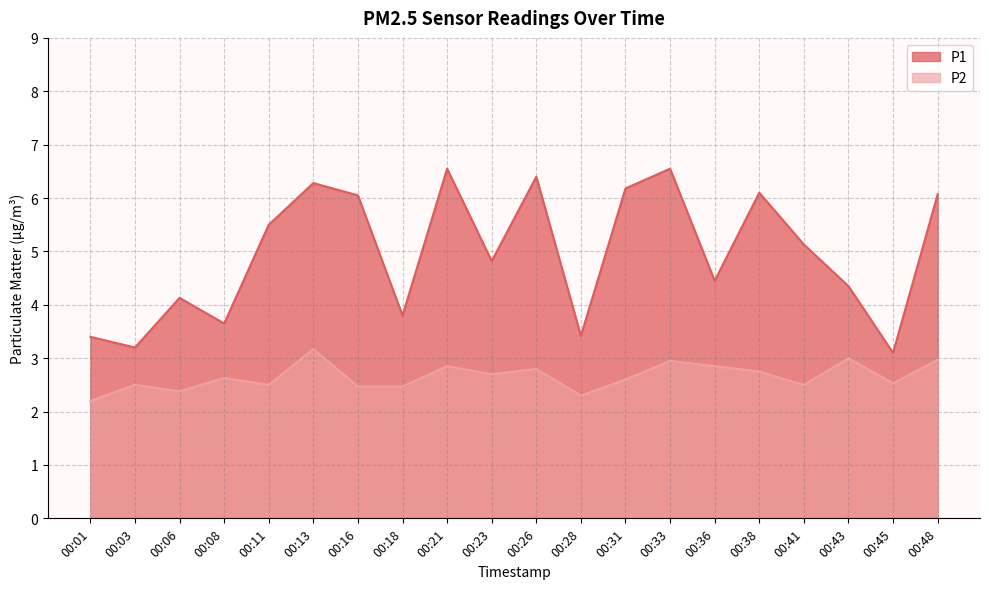

At which category does P2 reach its first local valley?

00:06